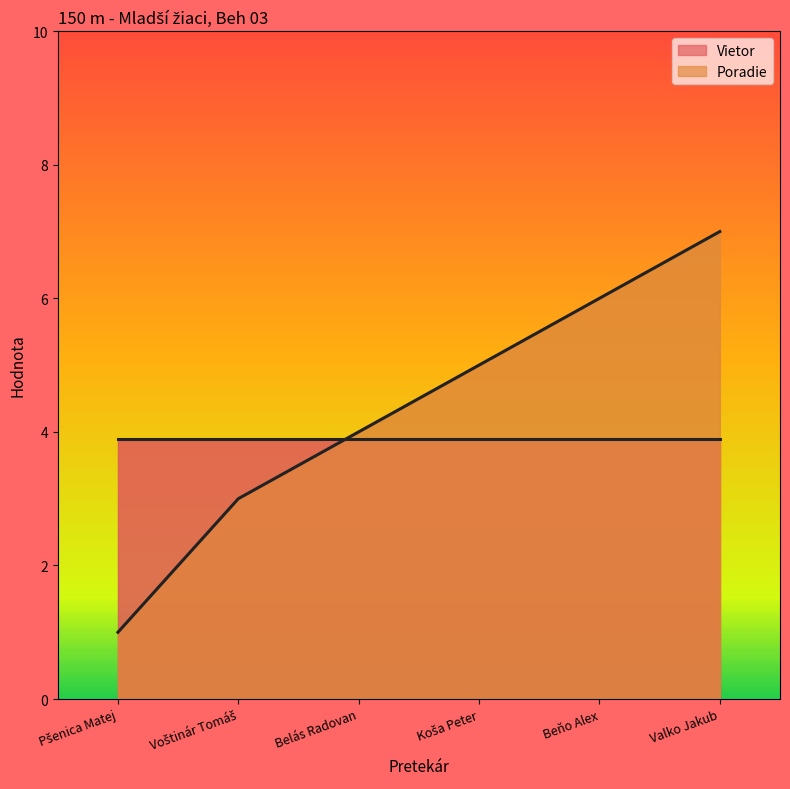

What is the approximate value at Pšenica Matej?

1